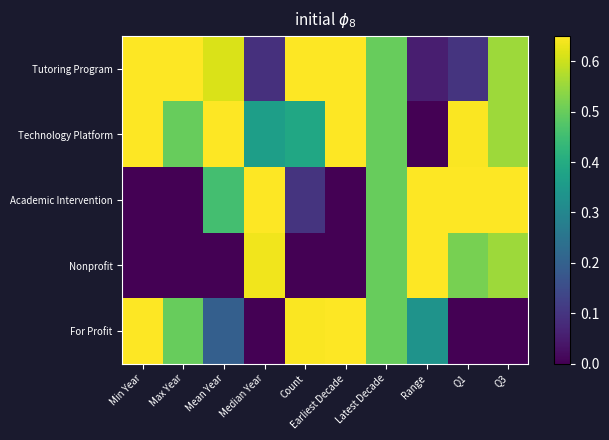

Reading left to right, list all the values displayed in this chart.

Tutoring Program: Min Year=1.0	Max Year=1.0	Mean Year=0.6	Median Year=0.1	Count=1.0	Earliest Decade=1.0	Latest Decade=0.5	Range=0.1	Q1=0.1	Q3=0.6
Technology Platform: Min Year=1.0	Max Year=0.5	Mean Year=1.0	Median Year=0.4	Count=0.4	Earliest Decade=1.0	Latest Decade=0.5	Range=0.0	Q1=0.6	Q3=0.6
Academic Intervention: Min Year=0.0	Max Year=0.0	Mean Year=0.5	Median Year=1.0	Count=0.1	Earliest Decade=0.0	Latest Decade=0.5	Range=1.0	Q1=1.0	Q3=1.0
Nonprofit: Min Year=0.0	Max Year=0.0	Mean Year=0.0	Median Year=0.6	Count=0.0	Earliest Decade=0.0	Latest Decade=0.5	Range=1.0	Q1=0.5	Q3=0.6
For Profit: Min Year=0.7	Max Year=0.5	Mean Year=0.2	Median Year=0.0	Count=0.6	Earliest Decade=1.0	Latest Decade=0.5	Range=0.3	Q1=0.0	Q3=0.0